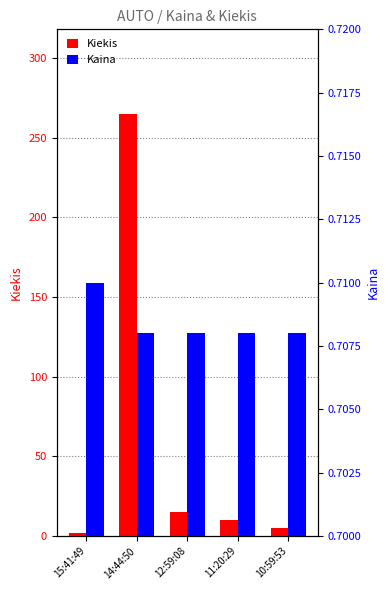

List the labels in order of Kaina value, largest first.

15:41:49, 14:44:50, 12:59:08, 11:20:29, 10:59:53